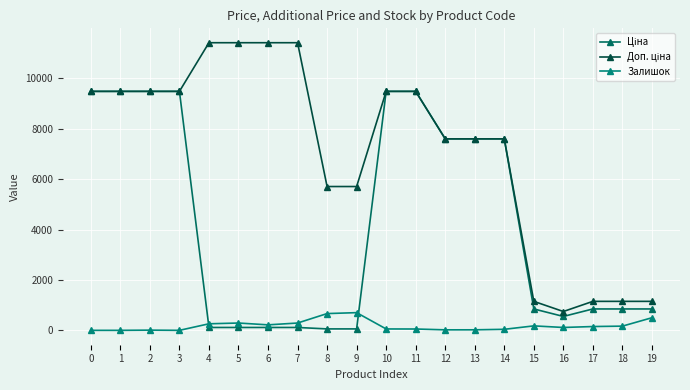

What is the value of the Доп. ціна point at the 3rd from the left?

9480.1